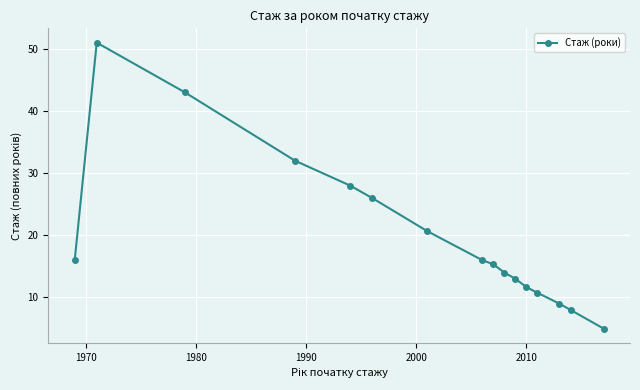

What is the sum of all values?

319.4